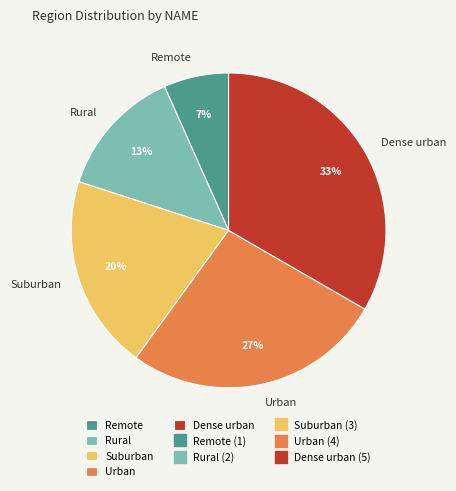

To the nearest percent, what is the combined percentage of Rural and Remote?

20%